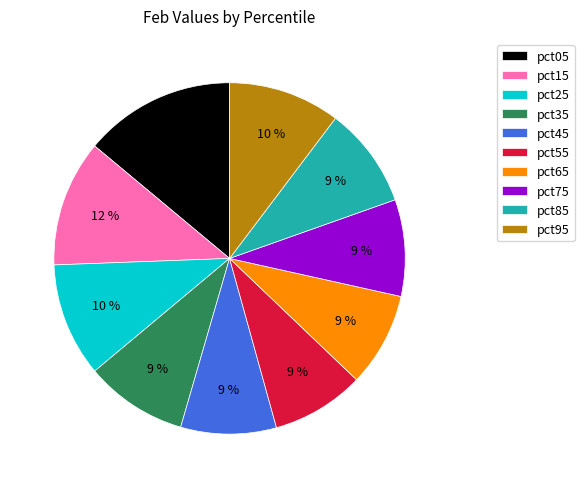

To the nearest percent, what is the average slice percentage?

10%